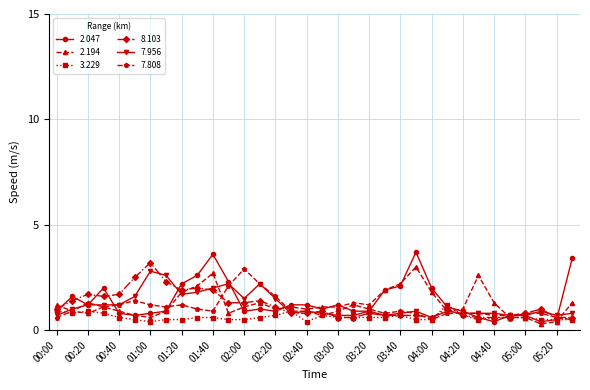

What is the maximum value shown in the chart?

3.7